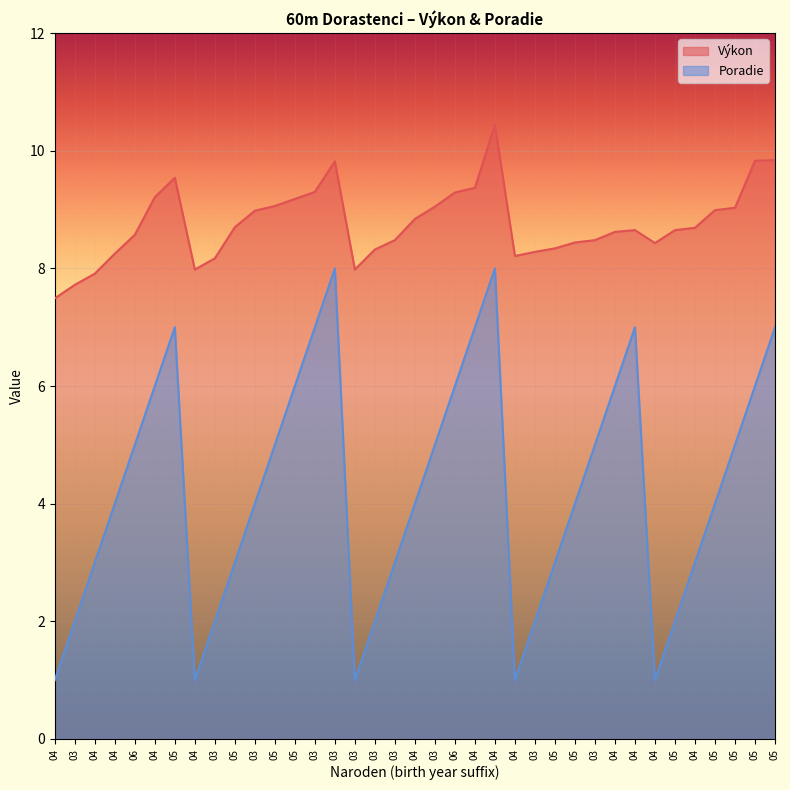

Where does the Výkon series first go above 8?

04